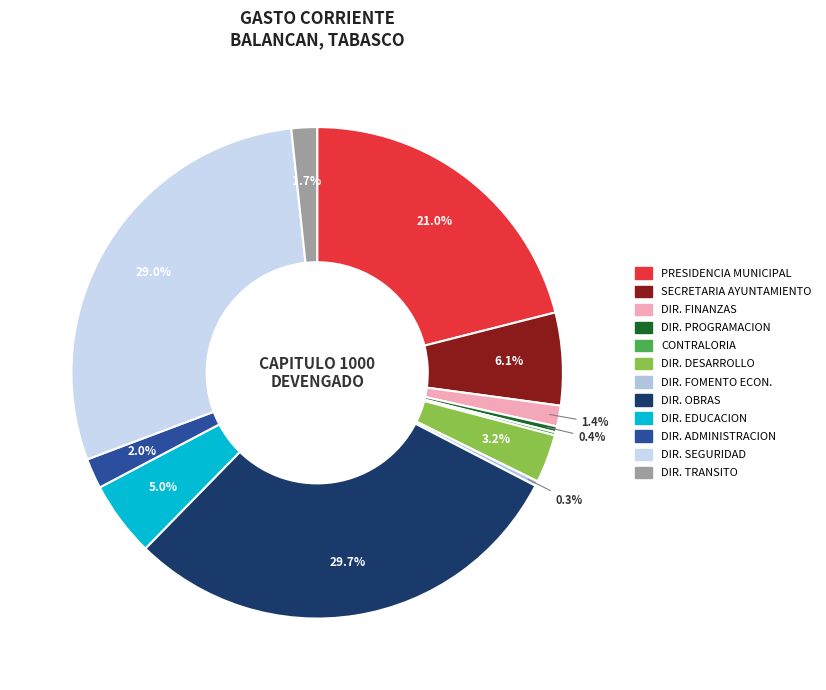

Which category has the smallest portion of the pie?

CONTRALORIA MUNICIPAL